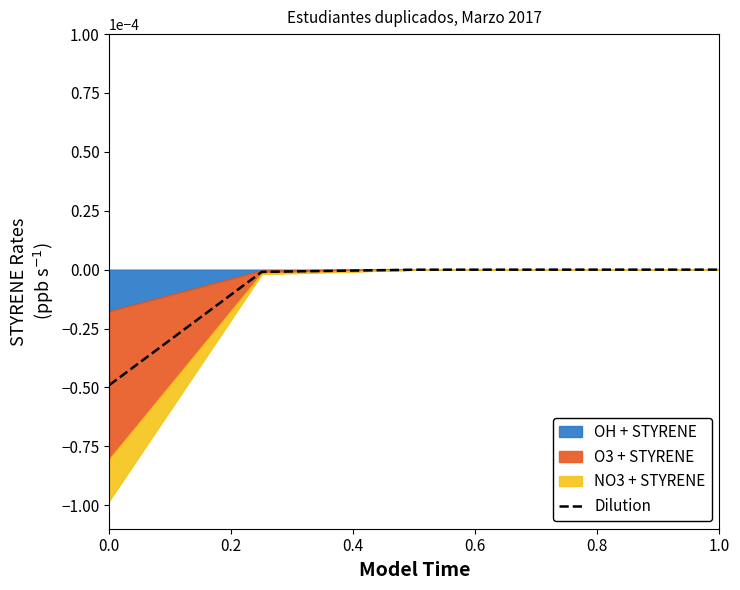

Is it true that Dilution equals -0.0 at 1.0?

True